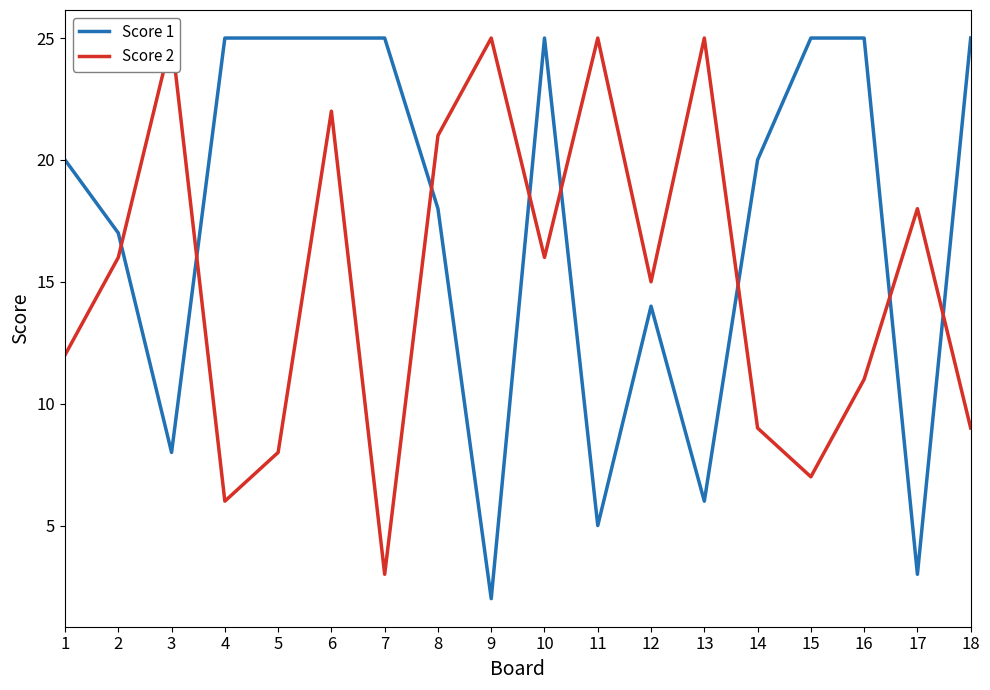

In Score 1, how many points are higher than both neighbors (excluding endpoints)?

2